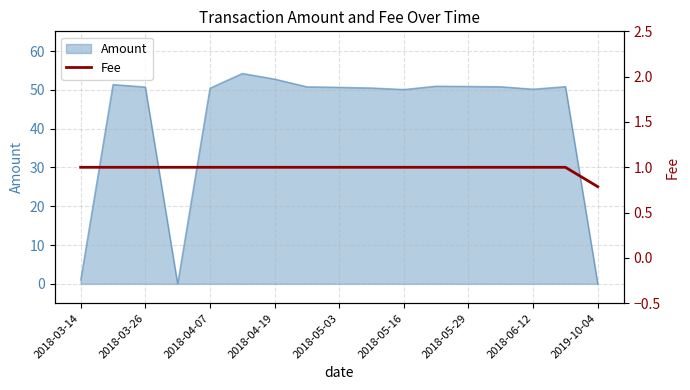

True or false: Amount has a value of 1.0 at 2018-03-14.

True